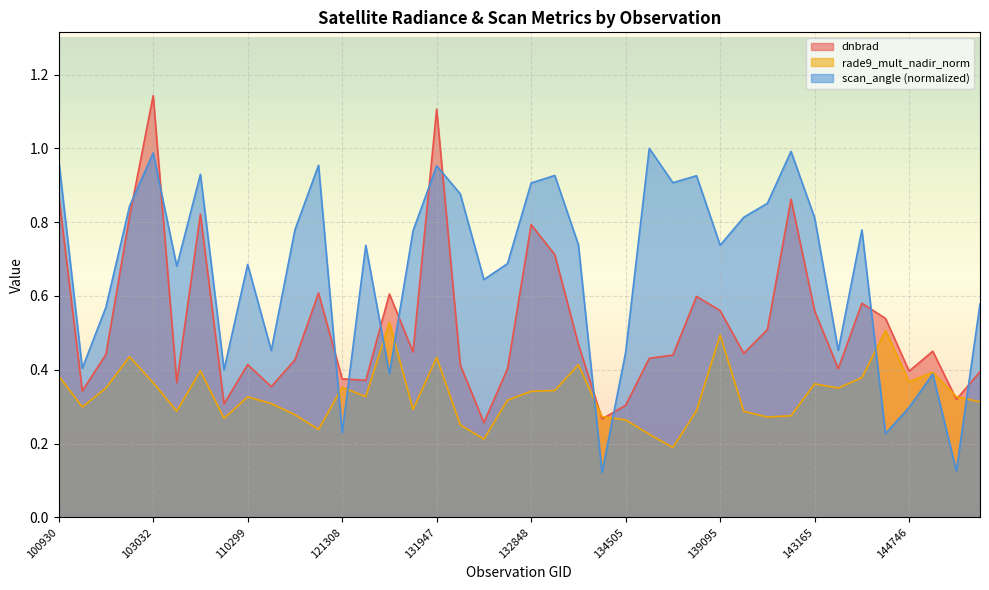

How many lines are shown in the chart?

3